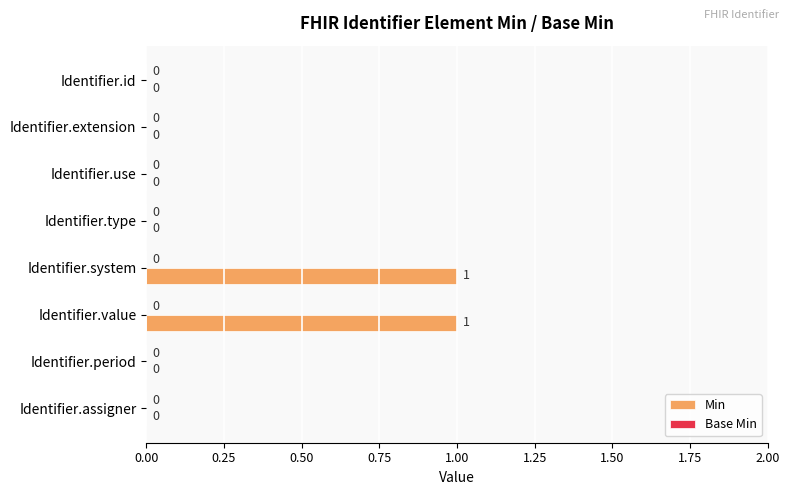

Reading top to bottom, extract all data points from this chart.

Identifier.id=0	Identifier.extension=0	Identifier.use=0	Identifier.type=0	Identifier.system=1	Identifier.value=1	Identifier.period=0	Identifier.assigner=0